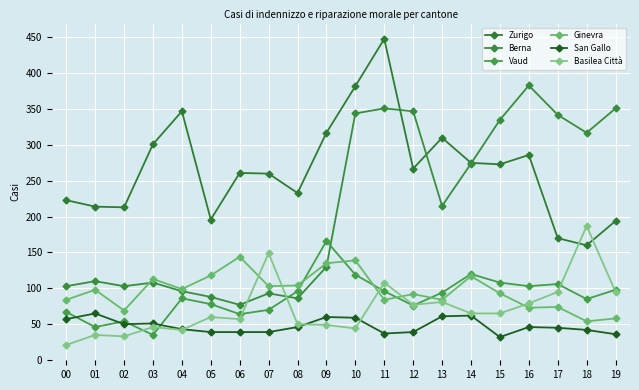

What is the minimum value shown in the chart?

21